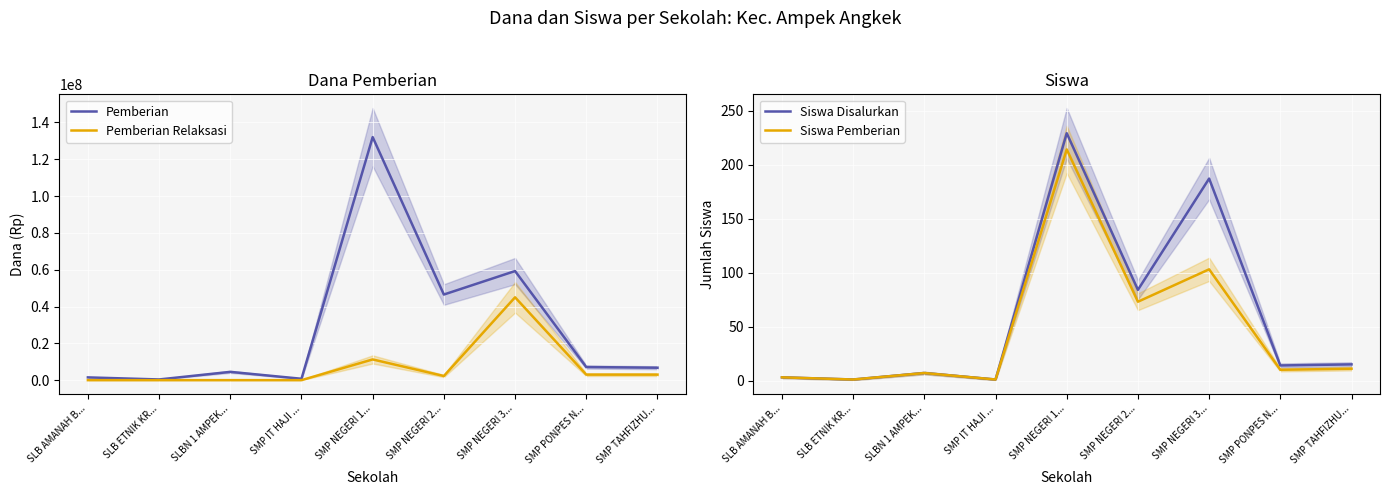

Is it true that Pemberian equals 3681649 at SMP PONPES N...?

False